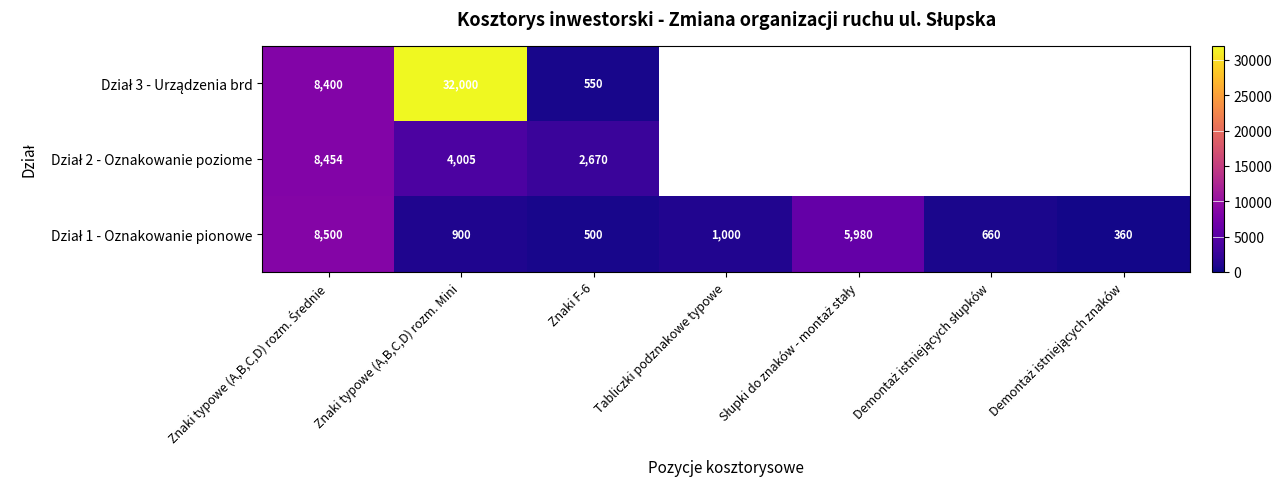

At which category does the chart reach its peak across all series?

Znaki typowe (A,B,C,D) rozm. Mini